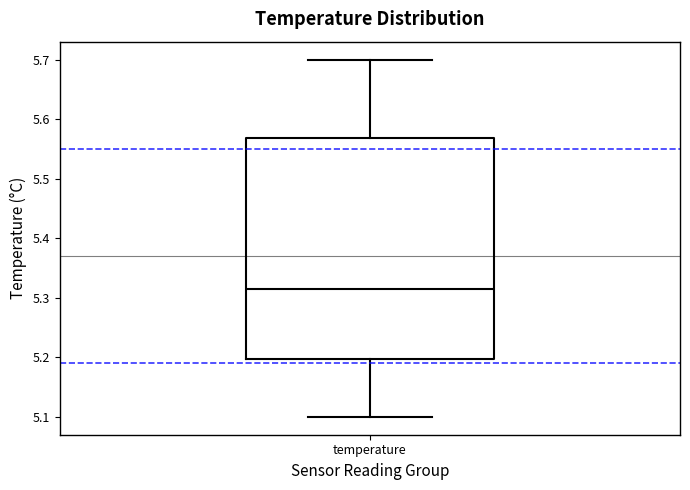

Transcribe this box plot: give where the median line is, the range the box spans, and where the two whiskers end, as read against the y-axis. The values are not printed on the chart, so give them approximately, as read against the axis.

median 5.32, box 5.20 to 5.57, whiskers 5.10 to 5.70